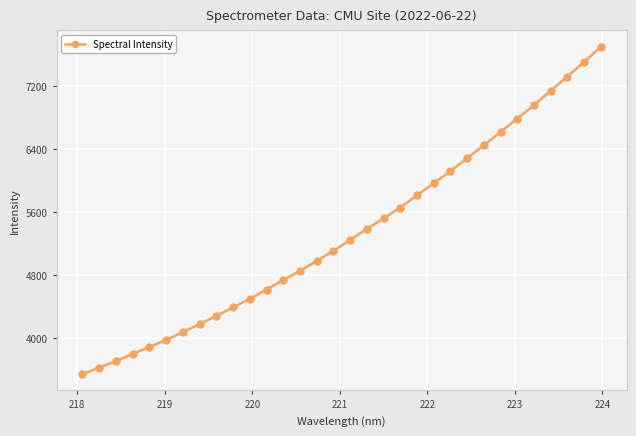

What is the difference between the maximum and minimum values?

4158.1